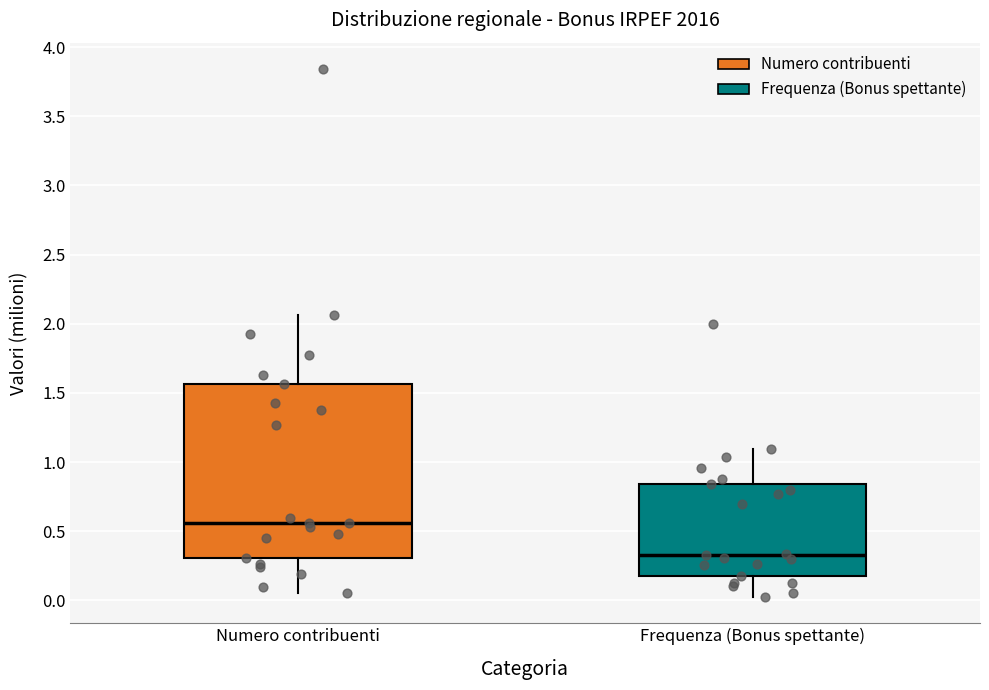

Reading left to right, transcribe this box plot: for each box, give where its median line is, the range the box spans, and where its two whiskers end, as read against the y-axis. The values are not printed on the chart, so give them approximately, as read against the axis.

Numero contribuenti: median 0.55, box 0.30 to 1.55, whiskers 0.05 to 2.05
Frequenza (Bonus spettante): median 0.35, box 0.20 to 0.85, whiskers 0.05 to 1.10